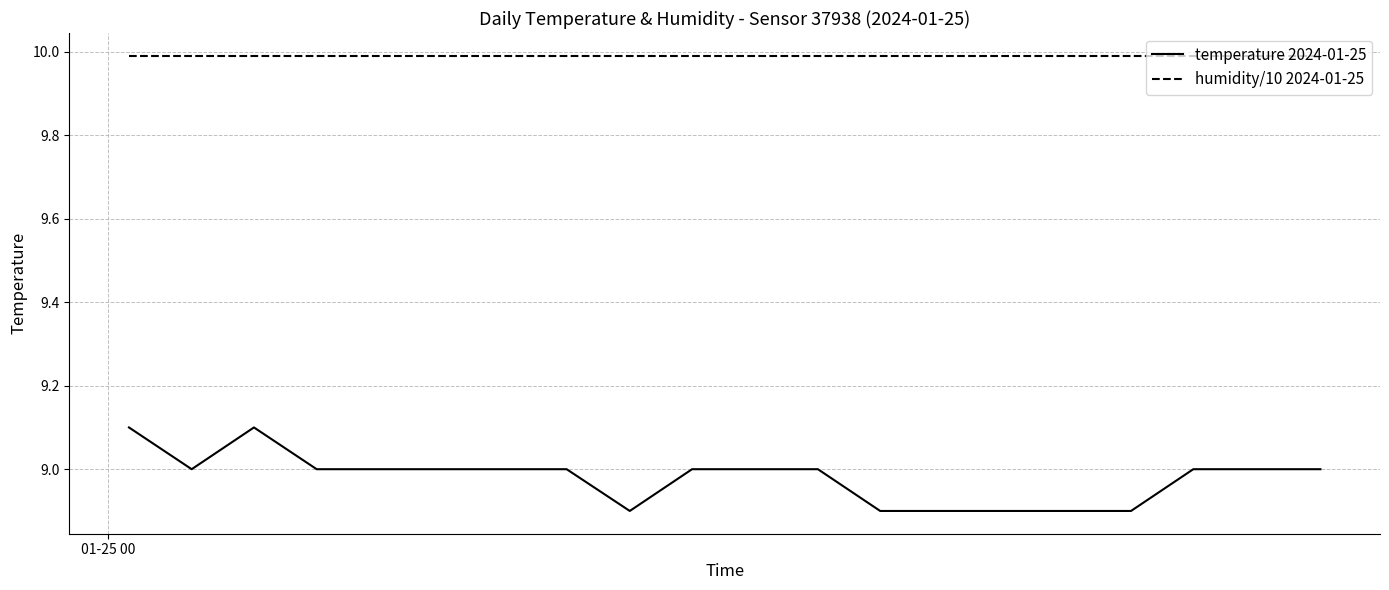

Reading left to right, extract all data points from this chart.

temperature 2024-01-25: 9.1	9.0	9.1	9.0	9.0	9.0	9.0	9.0	8.9	9.0	9.0	9.0	8.9	8.9	8.9	8.9	8.9	9.0	9.0	9.0
humidity/10 2024-01-25: 10.0	10.0	10.0	10.0	10.0	10.0	10.0	10.0	10.0	10.0	10.0	10.0	10.0	10.0	10.0	10.0	10.0	10.0	10.0	10.0